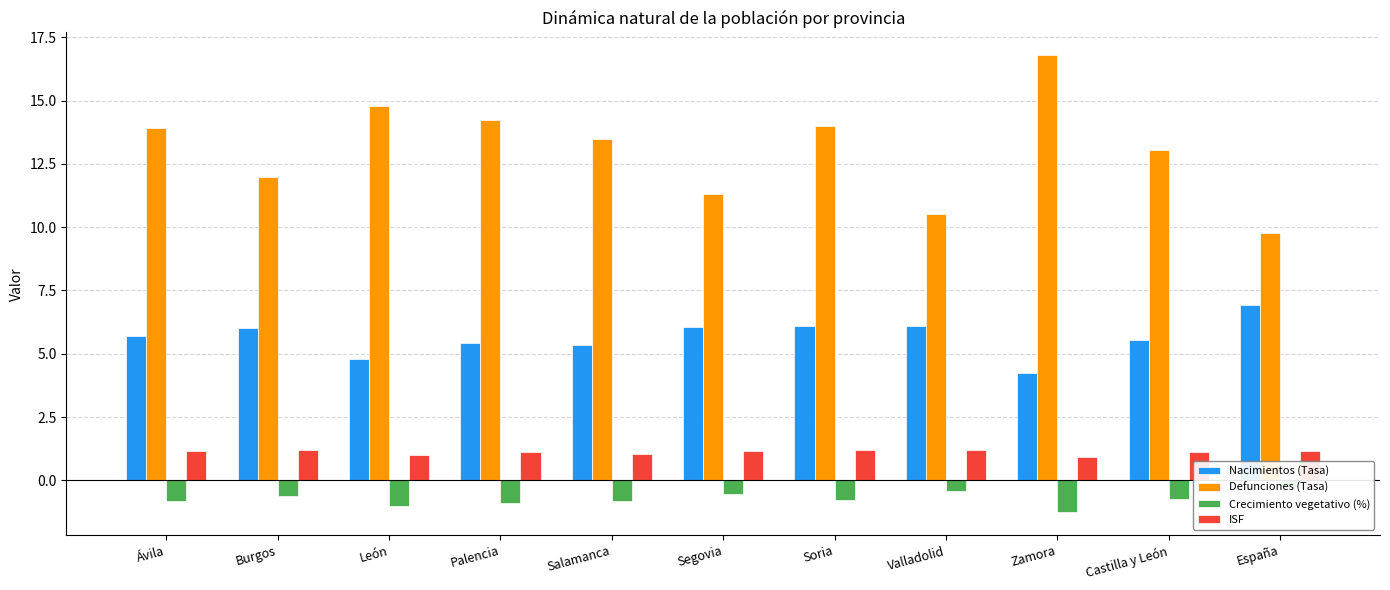

What is the greatest value displayed?

16.8